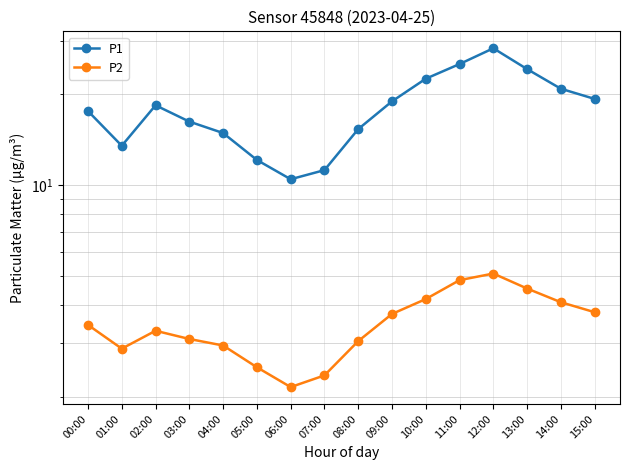

Where is the first local minimum for P1?

01:00